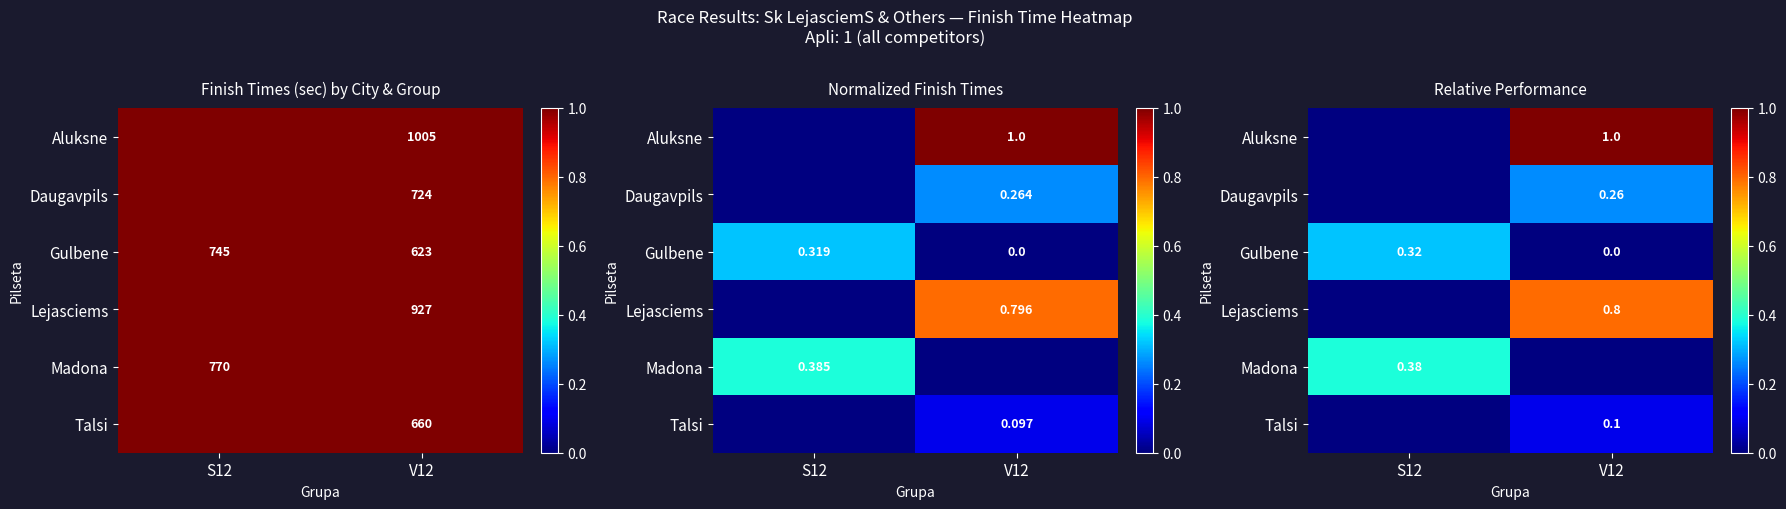

What is the approximate value of Lejasciems at V12?

0.8